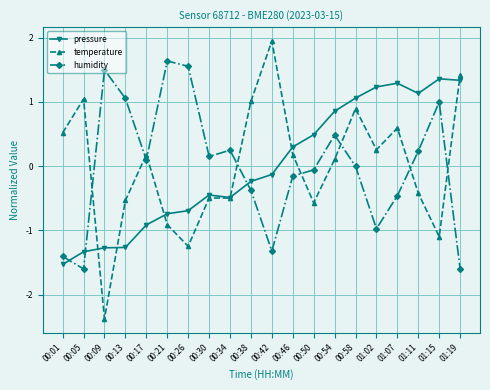

Which series has the largest range (max minus min)?

temperature